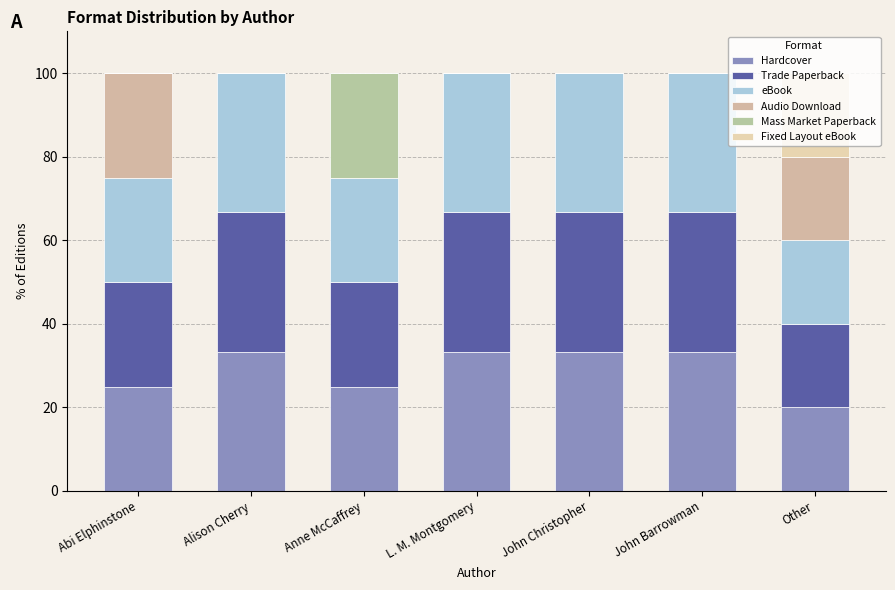

Which series has the widest spread of values?

Audio Download